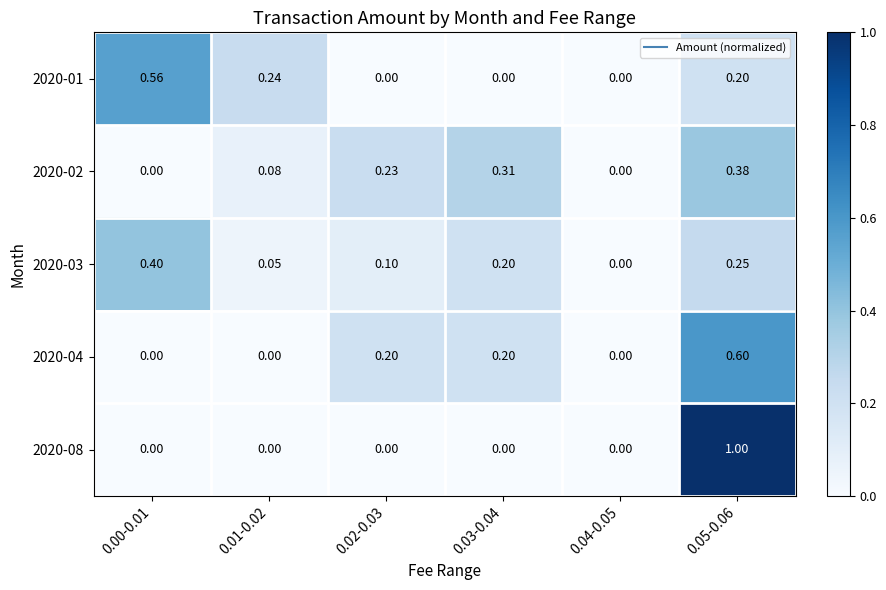

How many categories are shown in the chart?

6